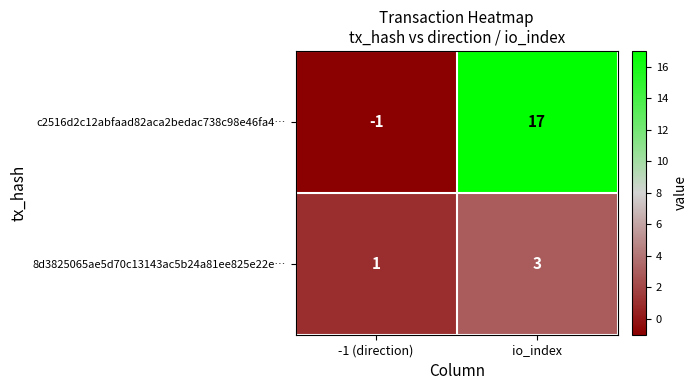

How many distinct data groups are displayed?

2